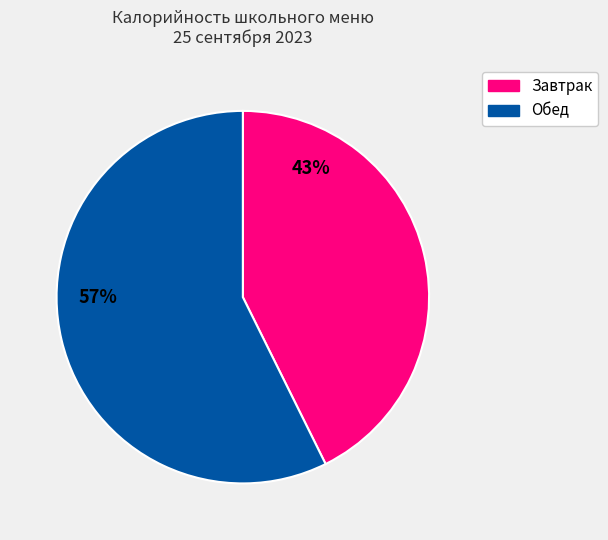

To the nearest percent, what is the average slice percentage?

50%